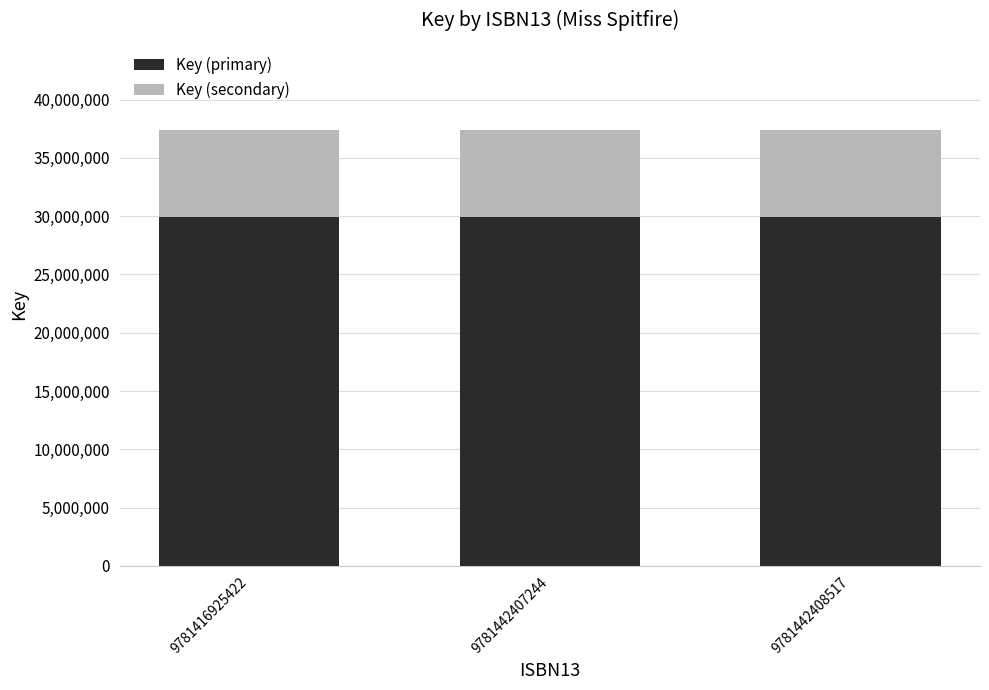

How many bars are there in total?

3